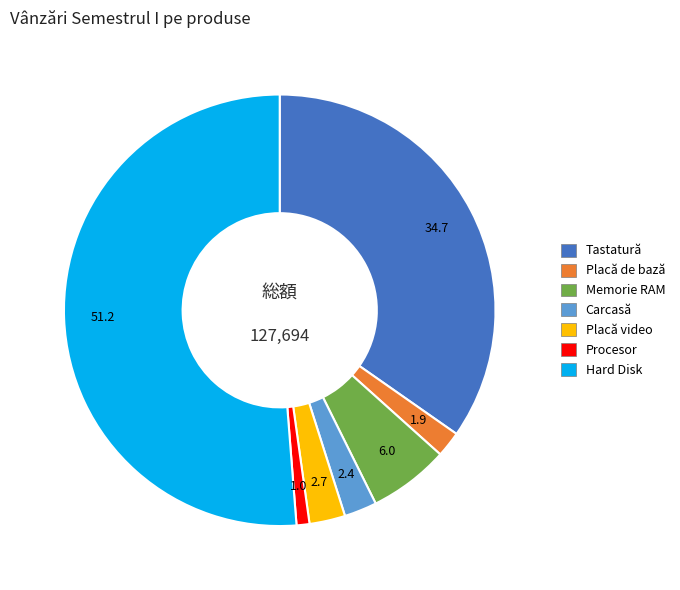

Is it true that Placă video is 3% of the pie?

True